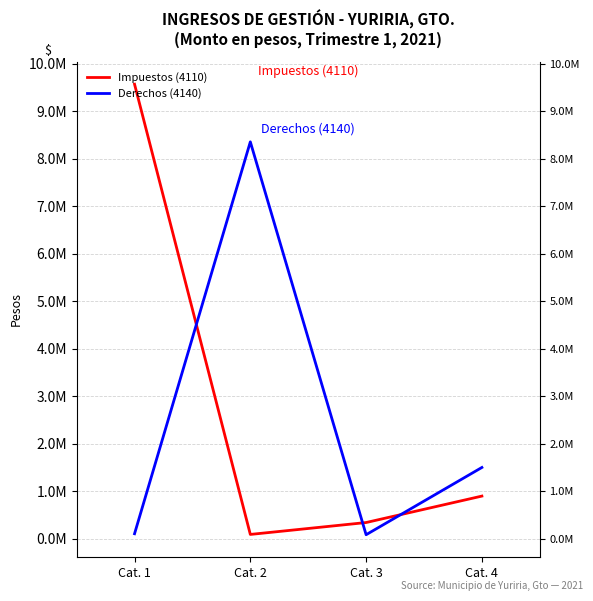

At which category does the chart reach its peak across all series?

Cat. 1